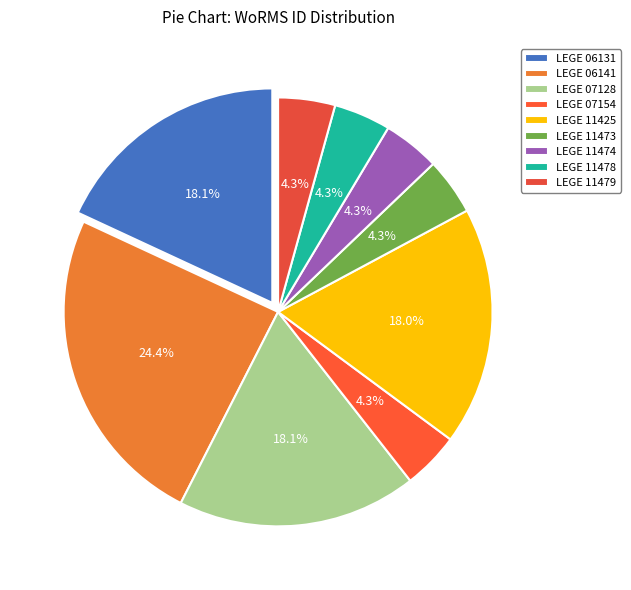

The LEGE 06131 slice represents 4% of the pie. True or false?

False